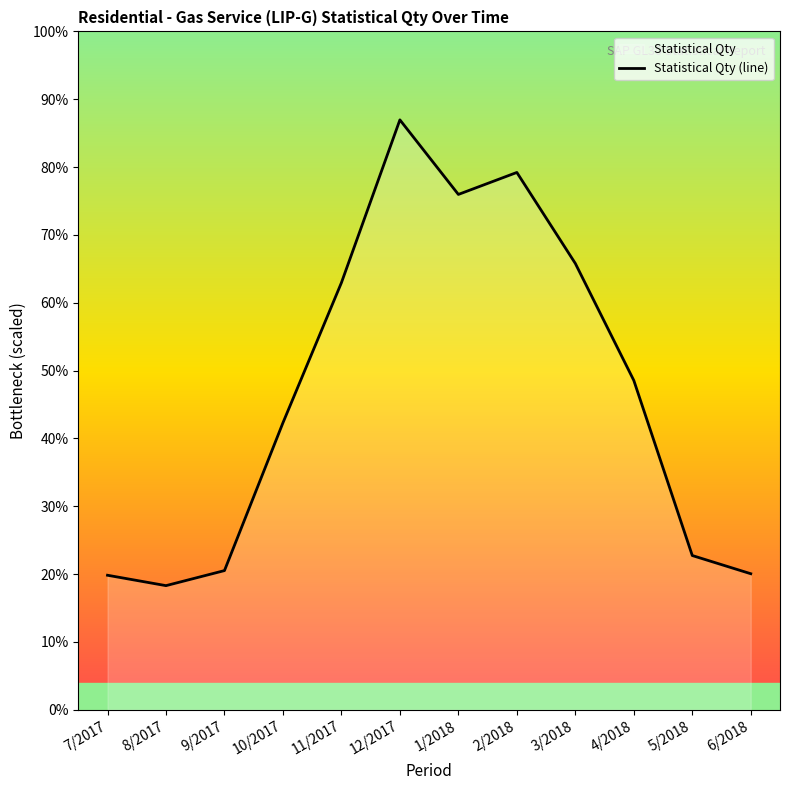

How many interior local peaks (higher than both neighbors) does the data have?

2